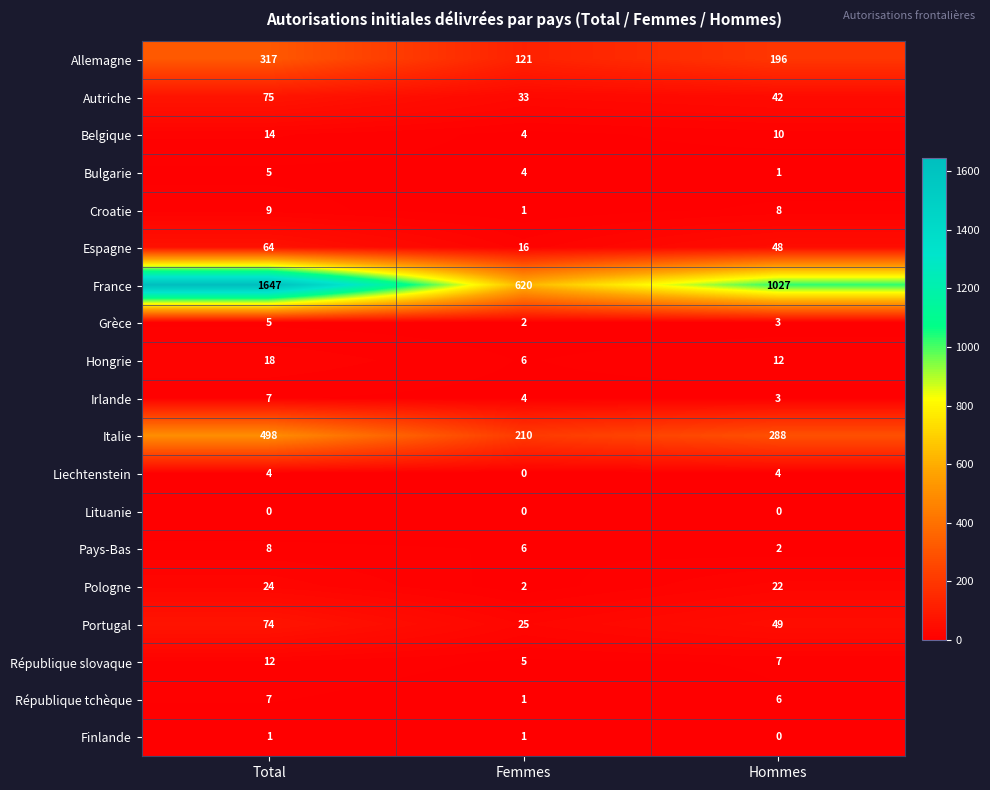

Is it true that Irlande equals 6 at Femmes?

False